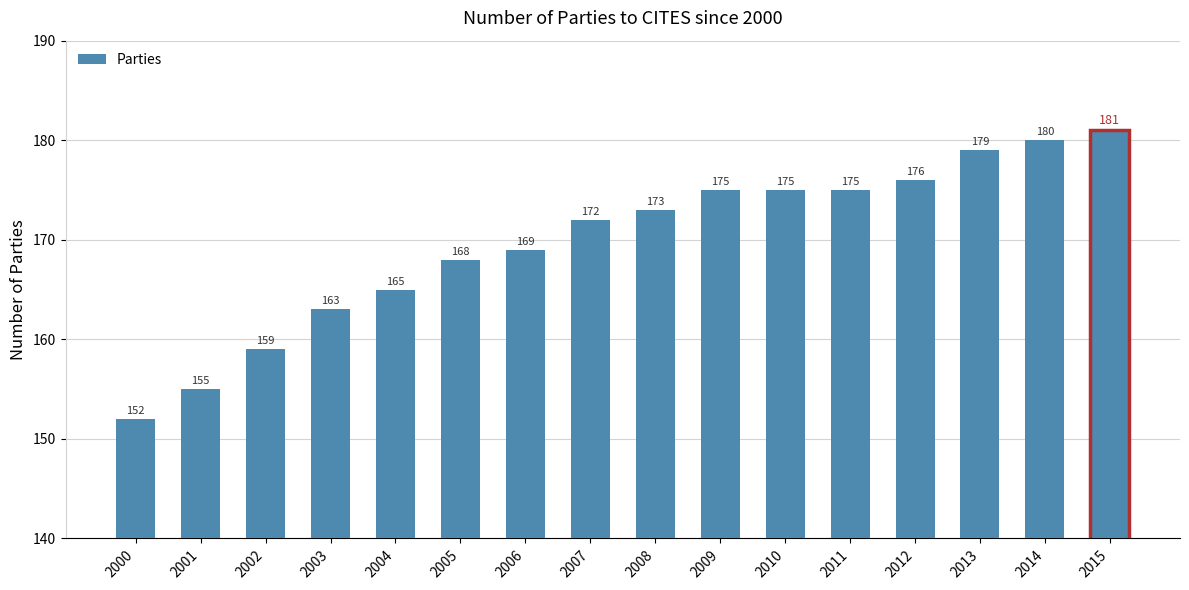

Approximately how many times larger is the value at 2010 compared to 2015?

1.0